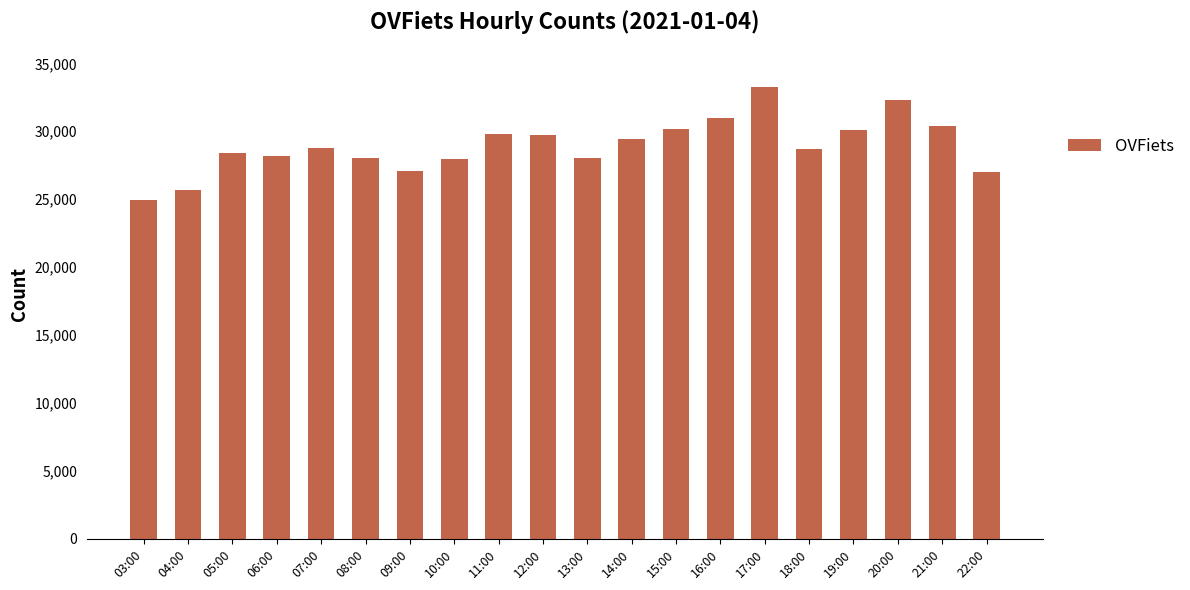

The chart shows a value of 37883 at 13:00. True or false?

False